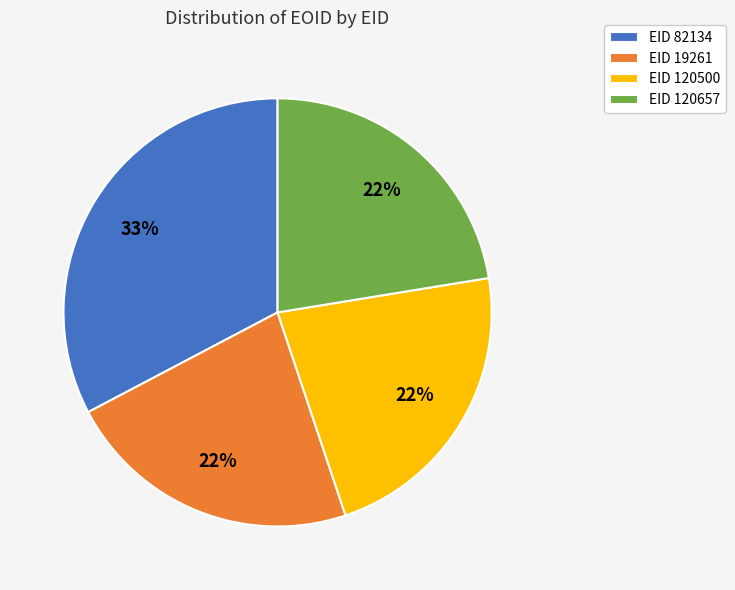

Is it true that EID 120657 is 35% of the pie?

False